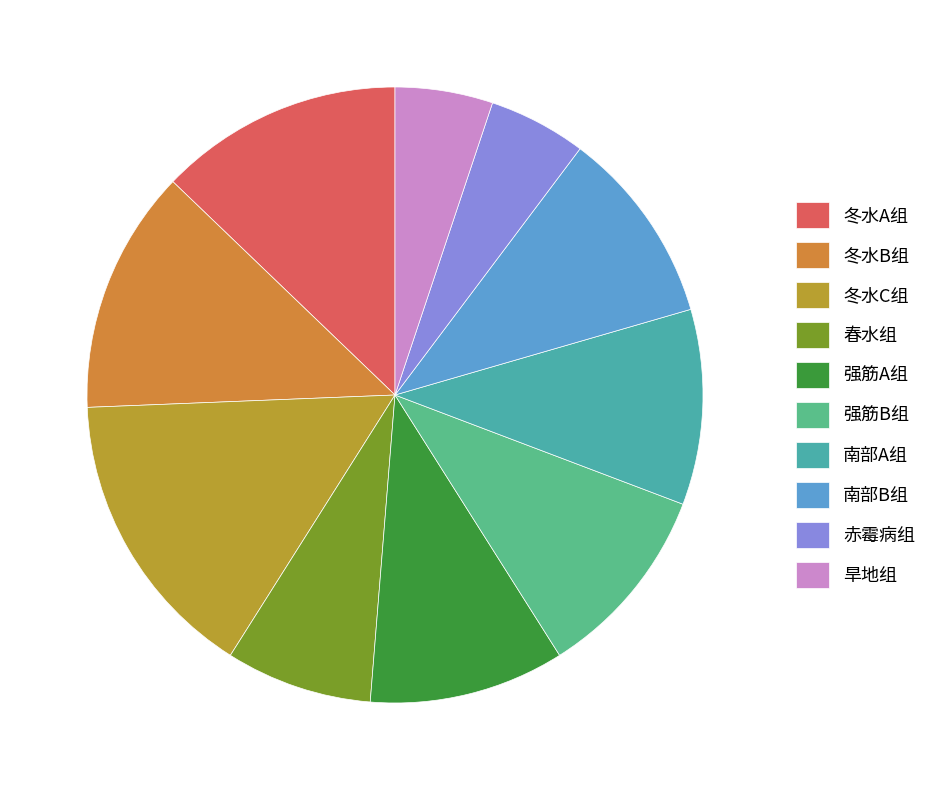

Count the number of slices in the pie.

10